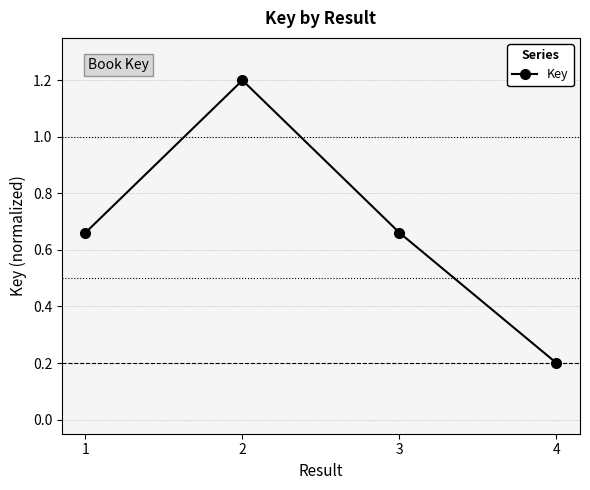

What is the ratio of the value at 3 to the value at 2?

0.6